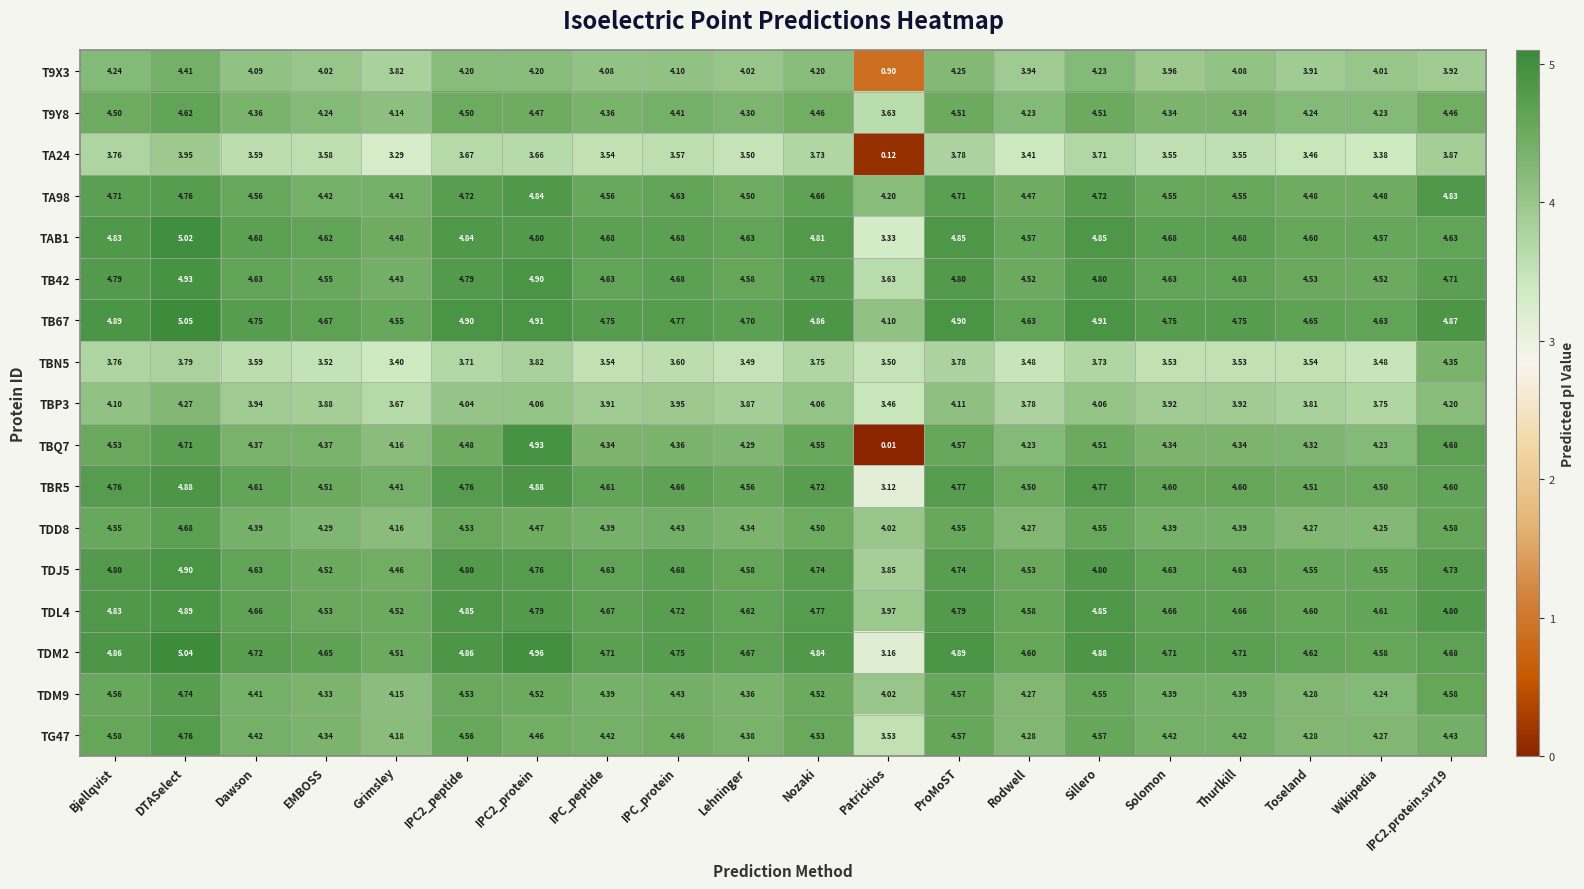

Where is TBN5 nearest to the value 3?

Grimsley